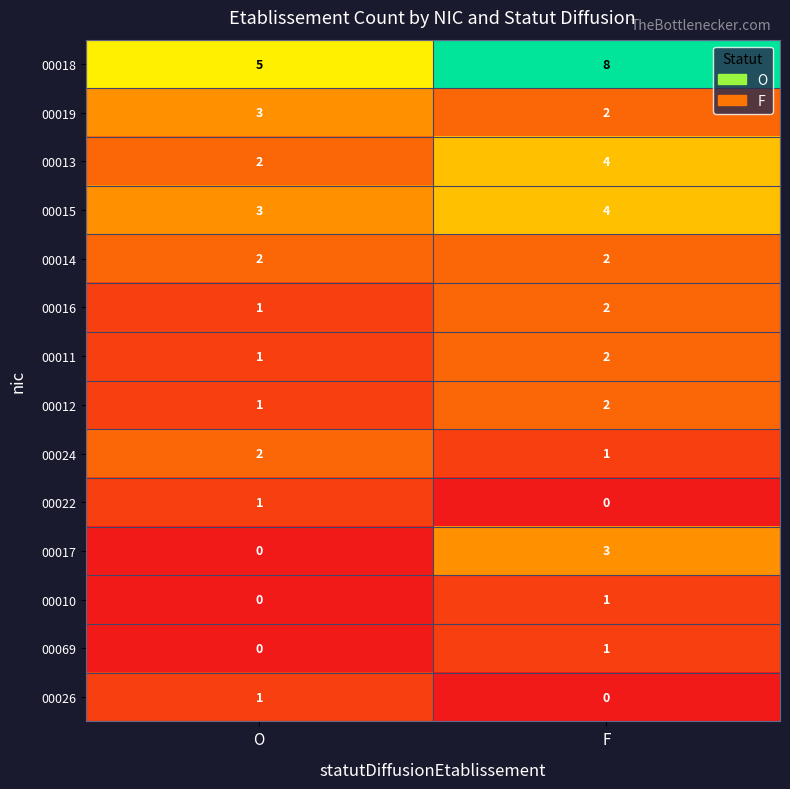

What is the difference between the highest and lowest values at O?

5